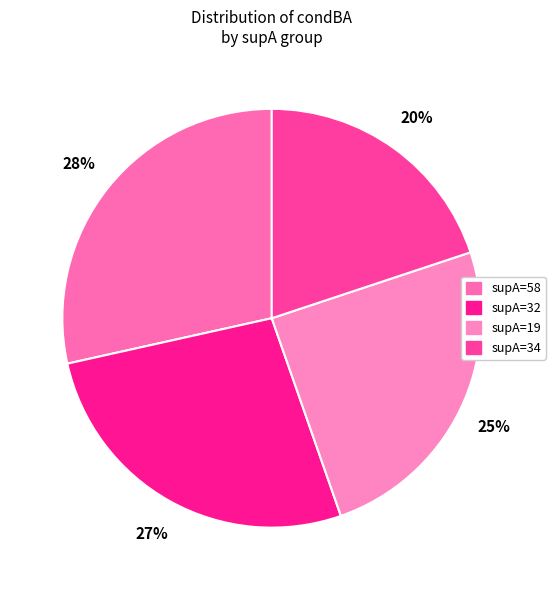

To the nearest percent, what is the average slice percentage?

25%